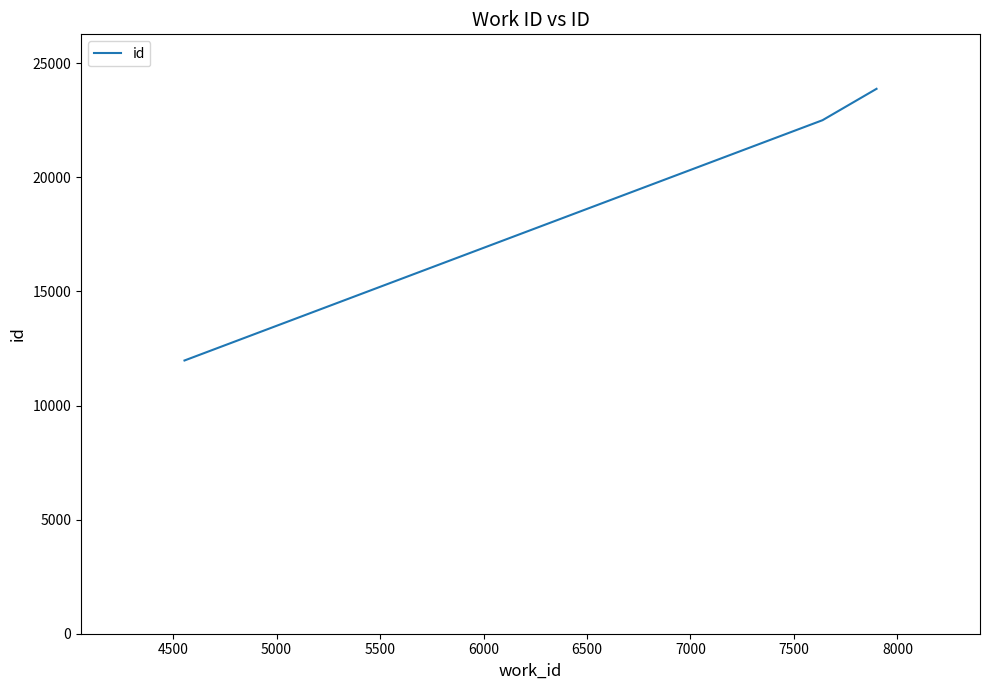

What is the sum of all values?

58357